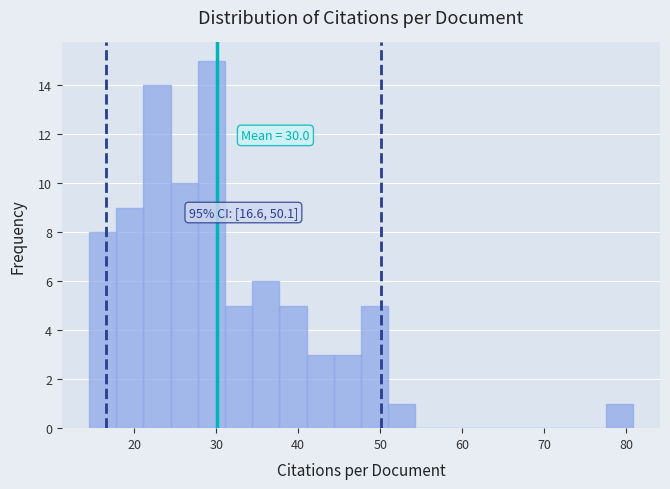

Read against the x-axis, roughly where is the centre of the tallest bar?

29